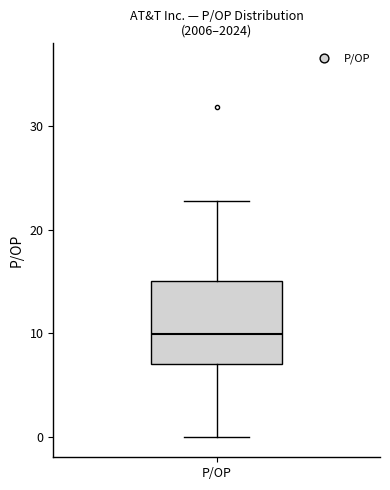

Transcribe this box plot: give where the median line is, the range the box spans, and where the two whiskers end, as read against the y-axis. The values are not printed on the chart, so give them approximately, as read against the axis.

median 10, box 7 to 15, whiskers 0 to 23